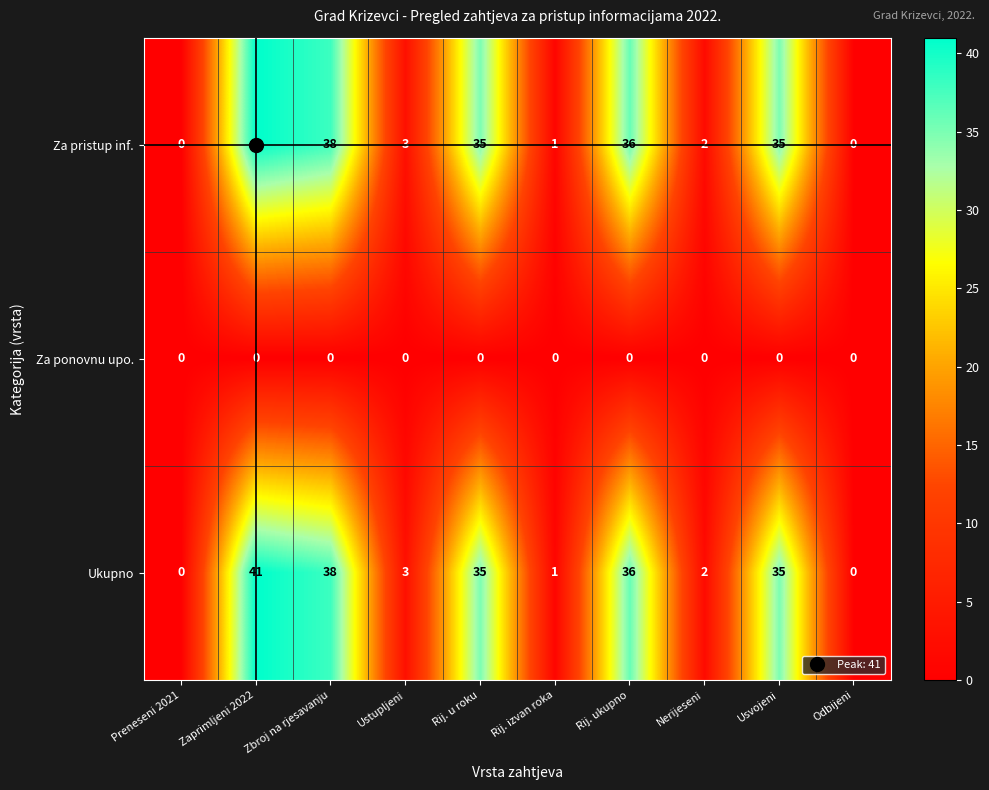

At how many categories does at least one series exceed 23?

5